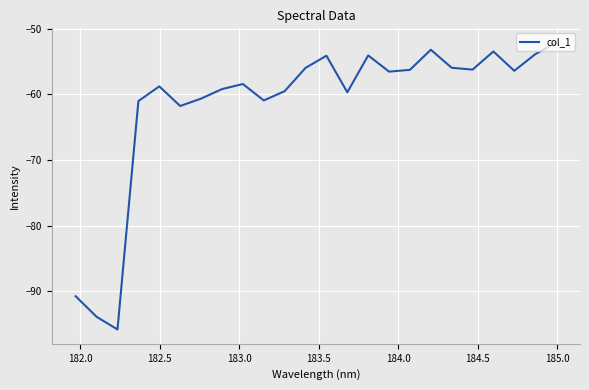

What is the difference between the maximum and minimum values?

43.7